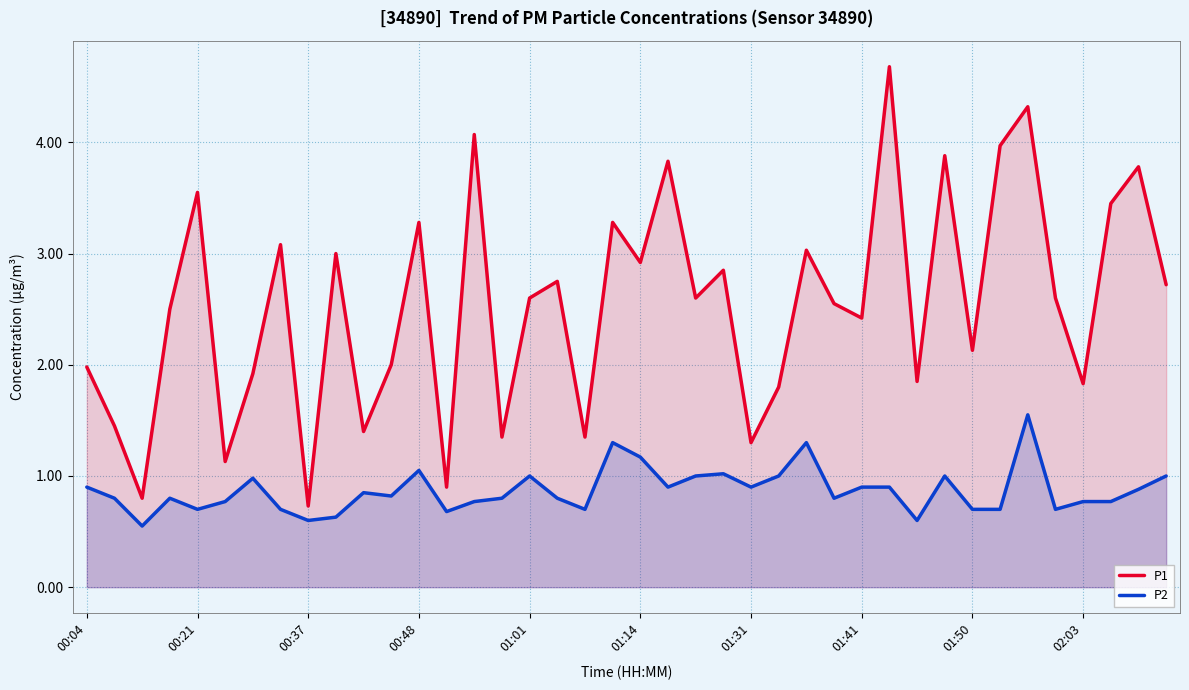

At 11, list the series in order from smallest to largest.

P2, P1